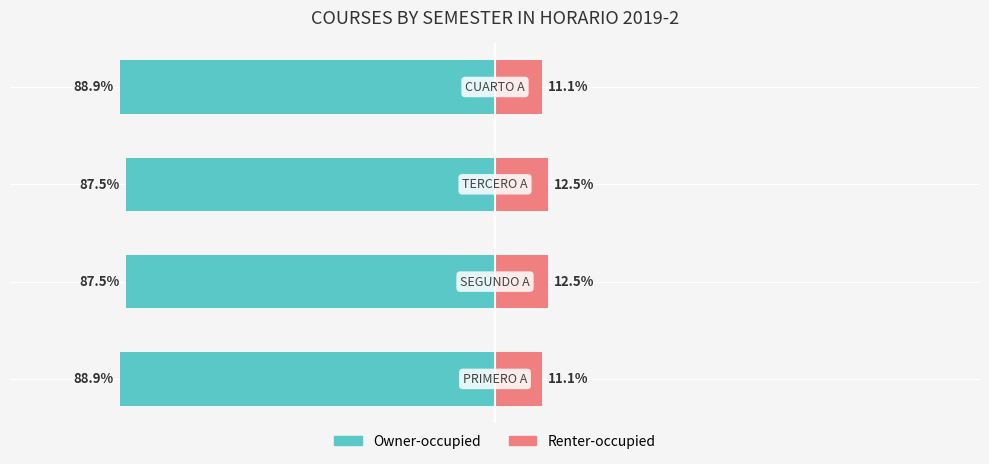

What is the minimum value shown in the chart?

-88.9